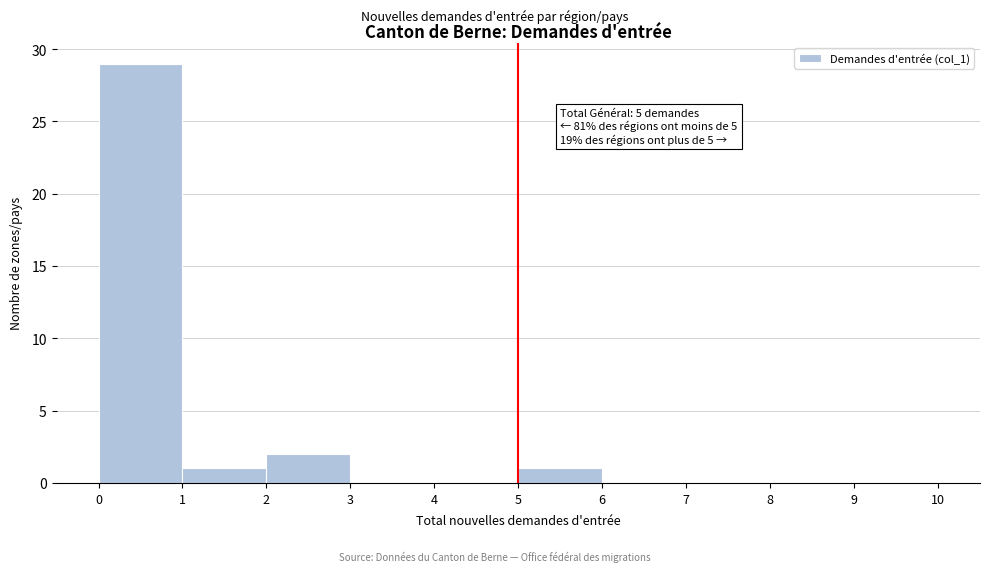

Which range on the x-axis has the tallest bar?

0 to 1